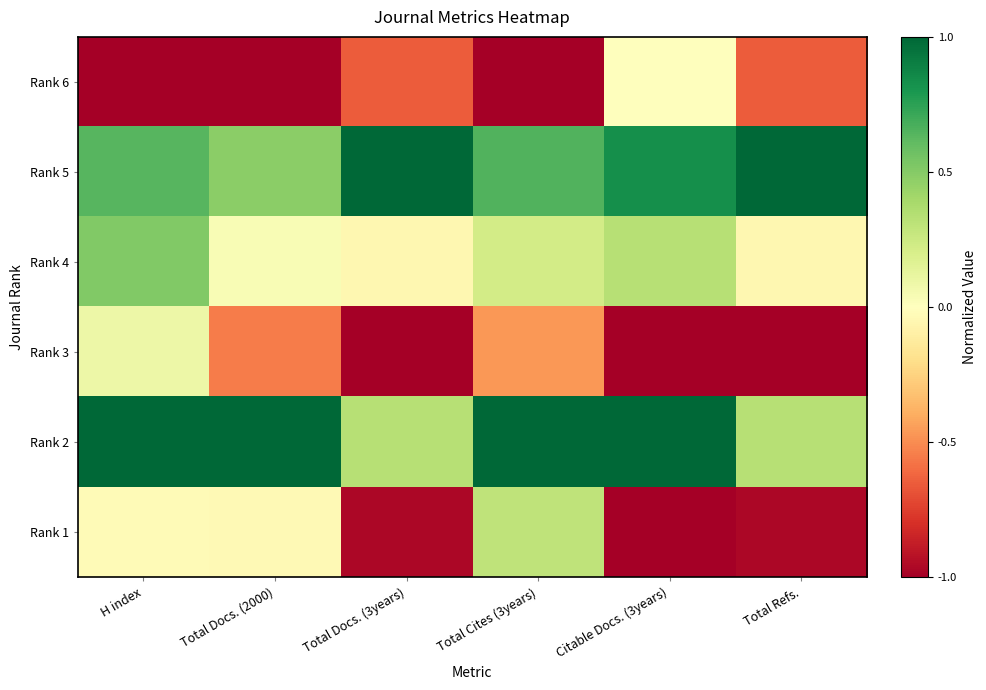

Reading left to right, list all the values displayed in this chart.

Rank 6: H index=-1.0	Total Docs. (2000)=-1.0	Total Docs. (3years)=-0.6	Total Cites (3years)=-1.0	Citable Docs. (3years)=0.0	Total Refs.=-0.6
Rank 5: H index=0.6	Total Docs. (2000)=0.5	Total Docs. (3years)=1.0	Total Cites (3years)=0.7	Citable Docs. (3years)=0.8	Total Refs.=1.0
Rank 4: H index=0.5	Total Docs. (2000)=0.0	Total Docs. (3years)=-0.1	Total Cites (3years)=0.2	Citable Docs. (3years)=0.3	Total Refs.=-0.1
Rank 3: H index=0.1	Total Docs. (2000)=-0.5	Total Docs. (3years)=-1.0	Total Cites (3years)=-0.5	Citable Docs. (3years)=-1.0	Total Refs.=-1.0
Rank 2: H index=1.0	Total Docs. (2000)=1.0	Total Docs. (3years)=0.3	Total Cites (3years)=1.0	Citable Docs. (3years)=1.0	Total Refs.=0.3
Rank 1: H index=-0.0	Total Docs. (2000)=-0.0	Total Docs. (3years)=-1.0	Total Cites (3years)=0.3	Citable Docs. (3years)=-1.0	Total Refs.=-1.0